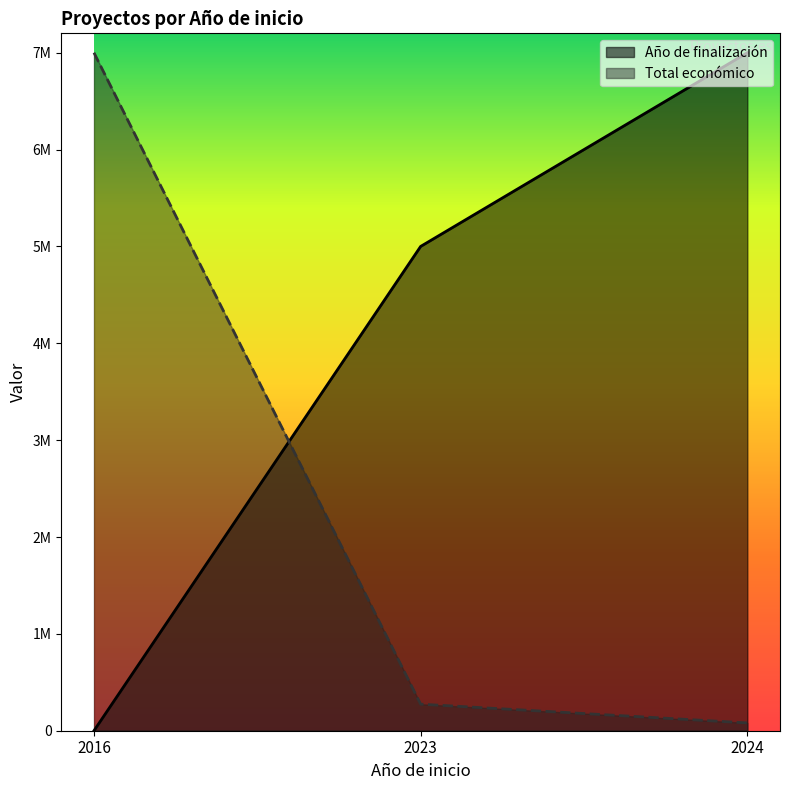

What is the sum of all Total económico values?

7354618.9